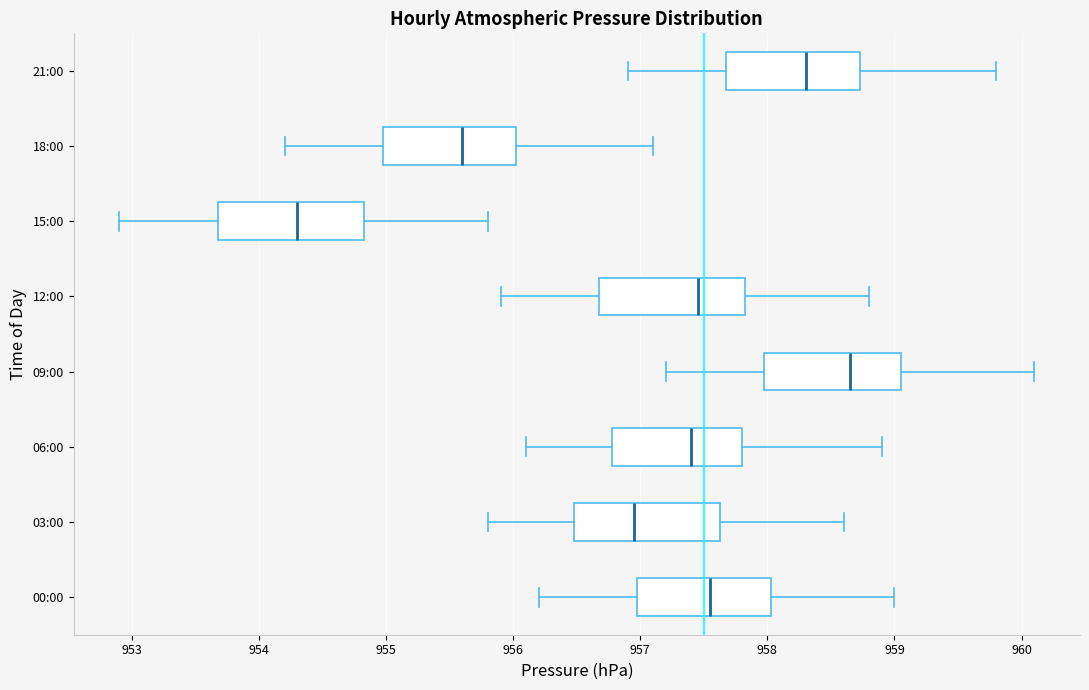

Reading bottom to top, transcribe this box plot: for each box, give where its median line is, the range the box spans, and where its two whiskers end, as read against the x-axis. The values are not printed on the chart, so give them approximately, as read against the axis.

00:00: median 957.6, box 957.0 to 958.0, whiskers 956.2 to 959.0
03:00: median 957.0, box 956.5 to 957.6, whiskers 955.8 to 958.6
06:00: median 957.4, box 956.8 to 957.8, whiskers 956.1 to 958.9
09:00: median 958.7, box 958.0 to 959.1, whiskers 957.2 to 960.1
12:00: median 957.5, box 956.7 to 957.8, whiskers 955.9 to 958.8
15:00: median 954.3, box 953.7 to 954.8, whiskers 952.9 to 955.8
18:00: median 955.6, box 955.0 to 956.0, whiskers 954.2 to 957.1
21:00: median 958.3, box 957.7 to 958.7, whiskers 956.9 to 959.8